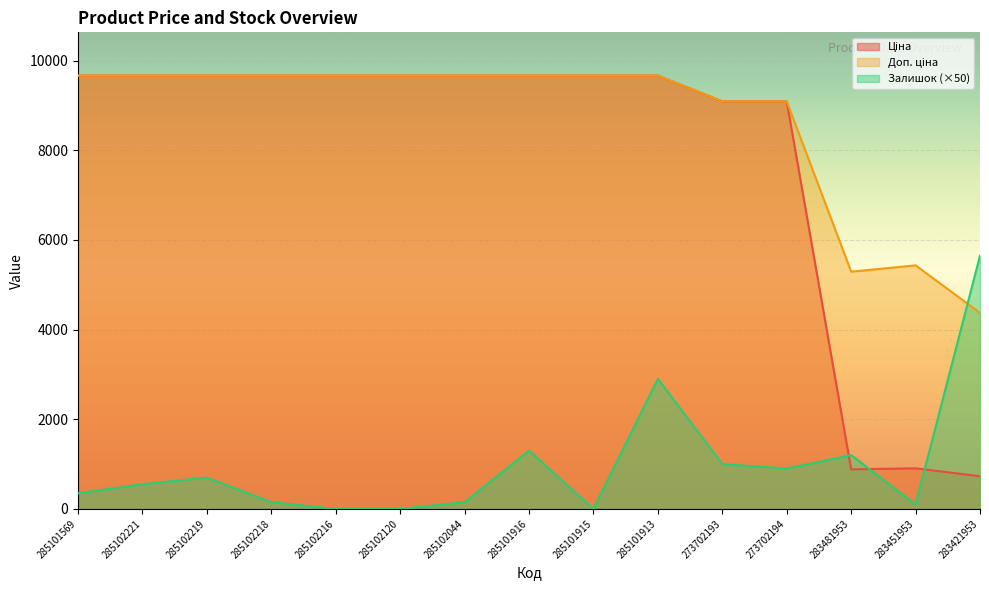

Is it true that Ціна equals 13741.3 at 285102218?

False